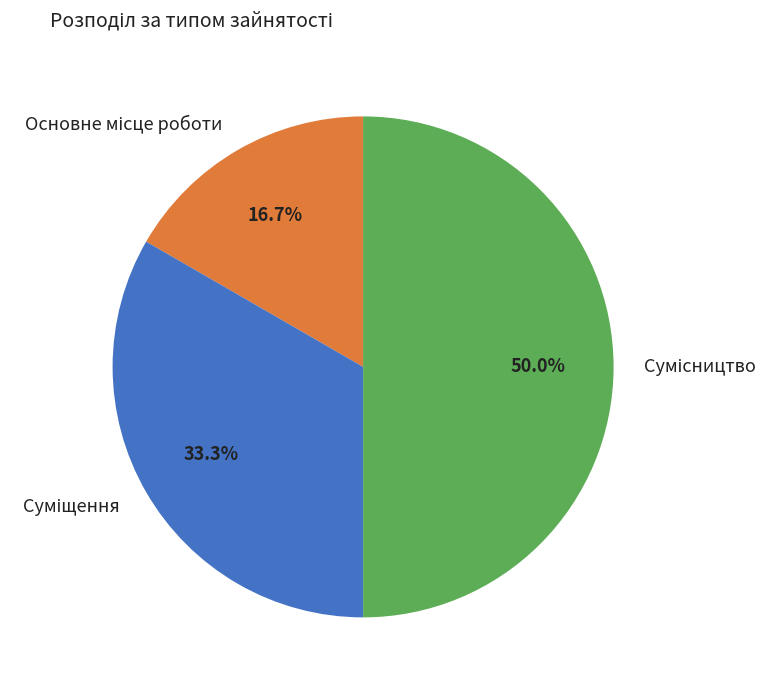

To the nearest percent, what is the combined percentage of Суміщення and Сумісництво?

83%